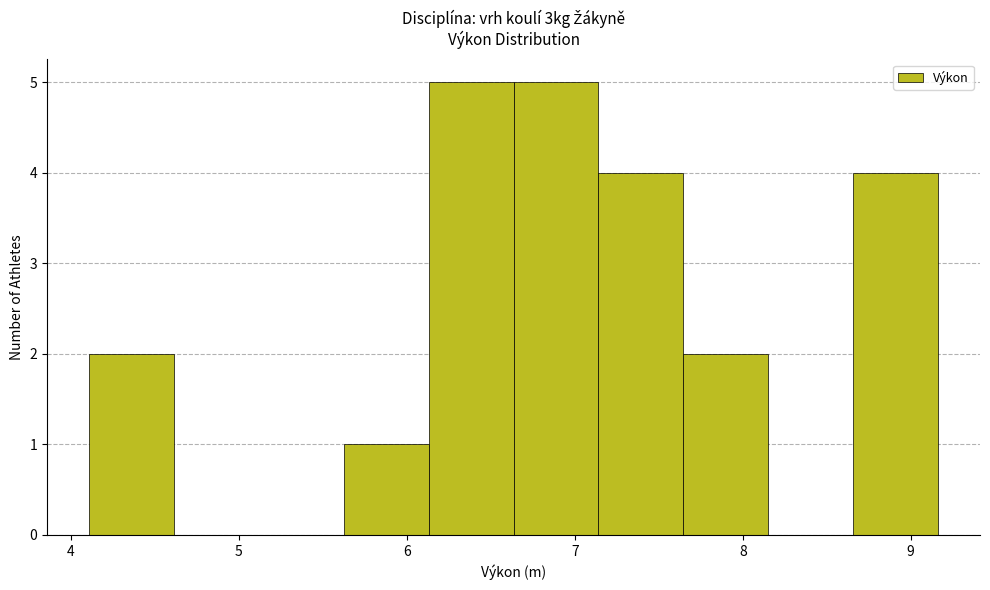

Reading left to right, list every bar in this chart as the range it spans on the x-axis followed by its height. Neither the bar edges nor the heights are printed on the chart, so give them approximately, as read against the axes.

4.1 to 4.6: 2
4.6 to 5.1: 0
5.1 to 5.6: 0
5.6 to 6.1: 1
6.1 to 6.6: 5
6.6 to 7.1: 5
7.1 to 7.6: 4
7.6 to 8.2: 2
8.2 to 8.7: 0
8.7 to 9.2: 4